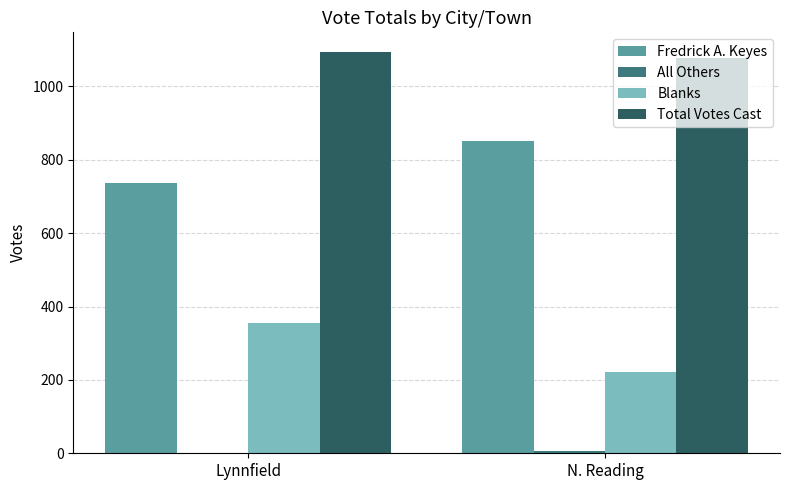

Which series has the largest total across all categories?

Total Votes Cast